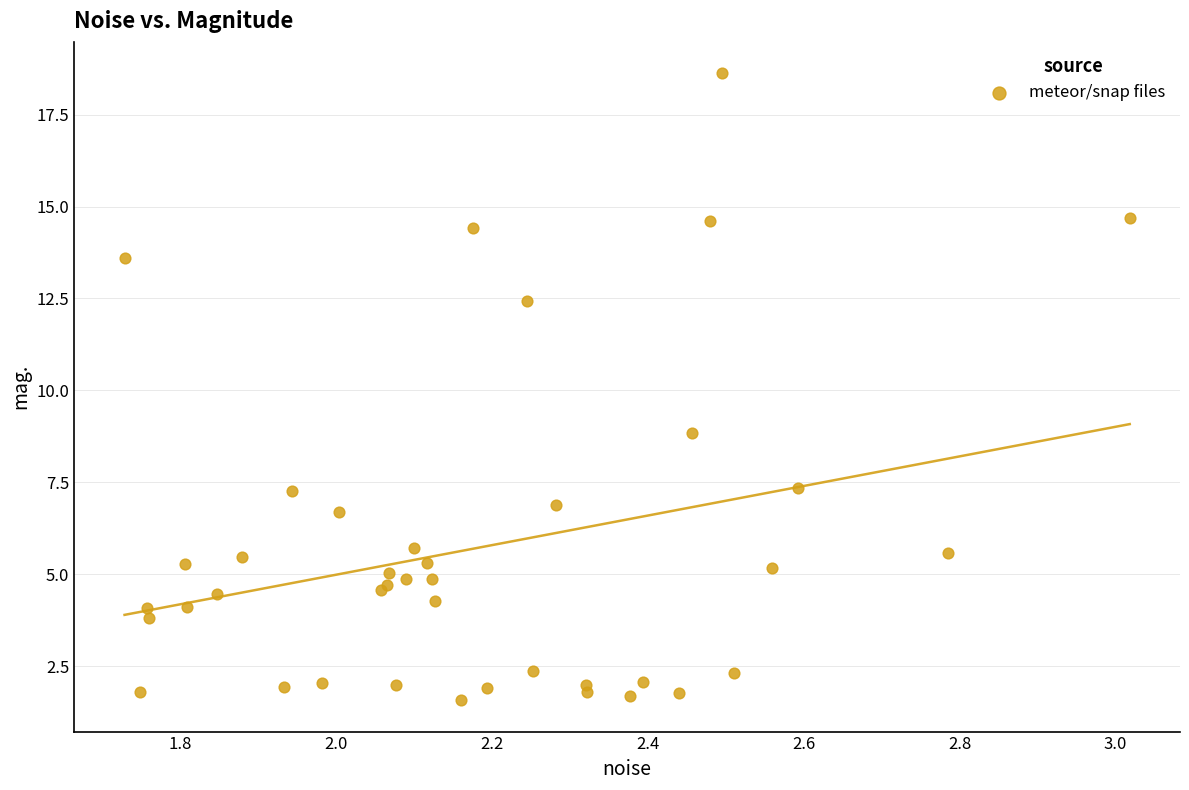

What Y value in the scatter plot is closest to 10?

8.8